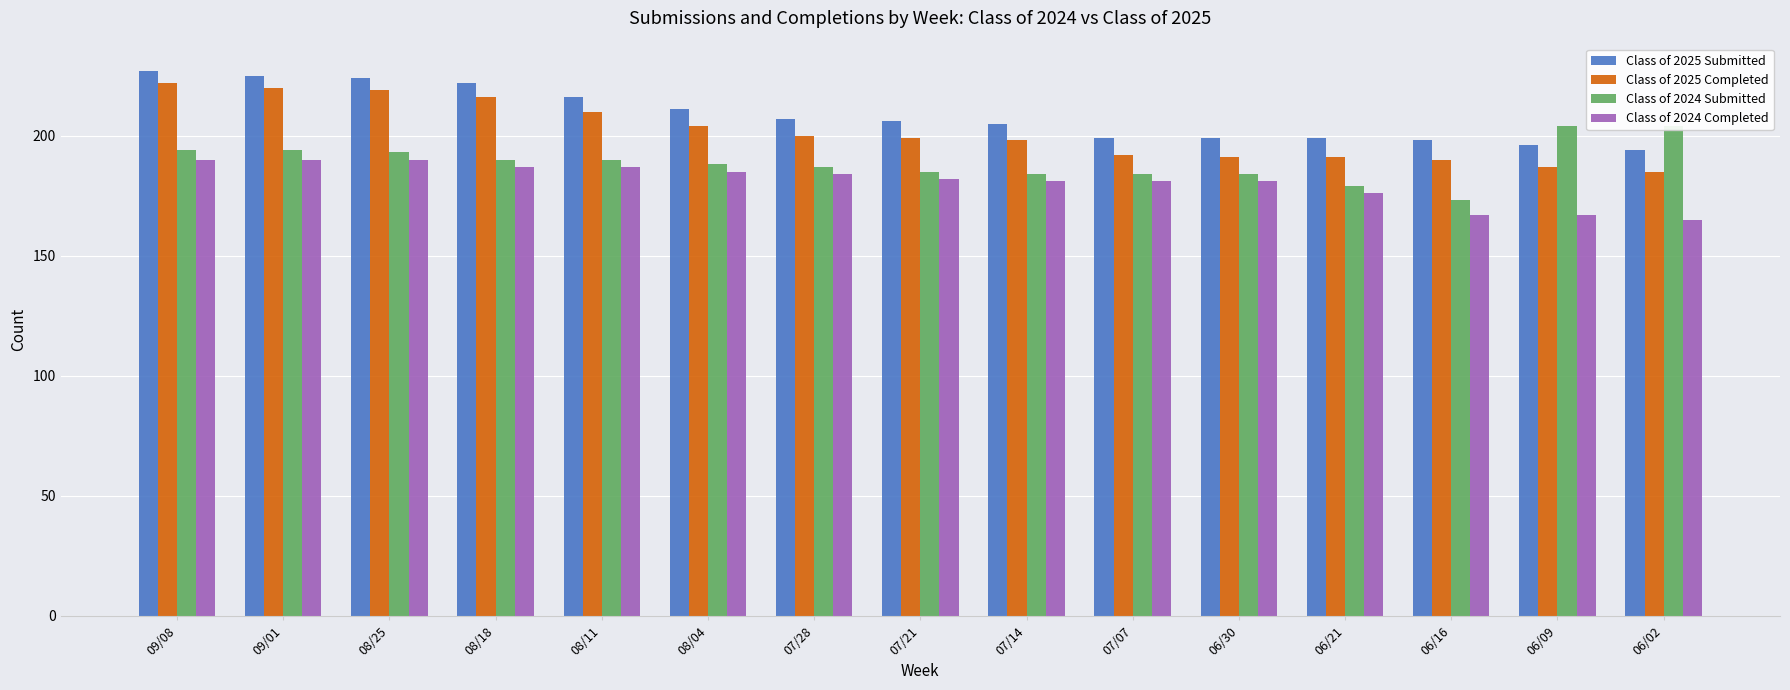

True or false: Class of 2025 Submitted has a value of 85 at 07/07.

False